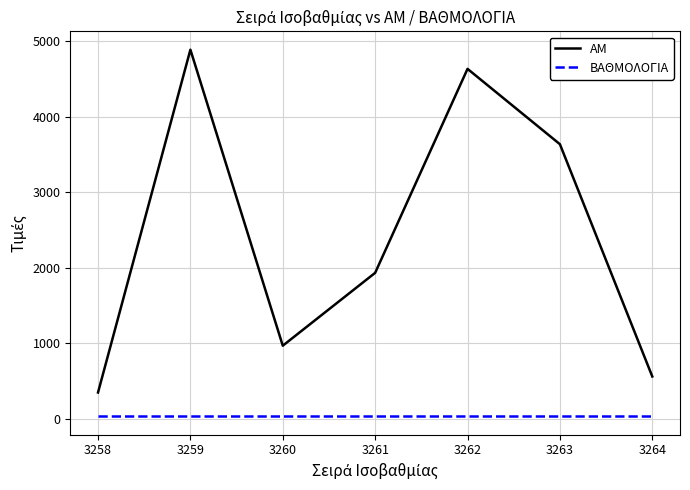

Between 3262 and 3263, which series saw the biggest shift?

ΑΜ